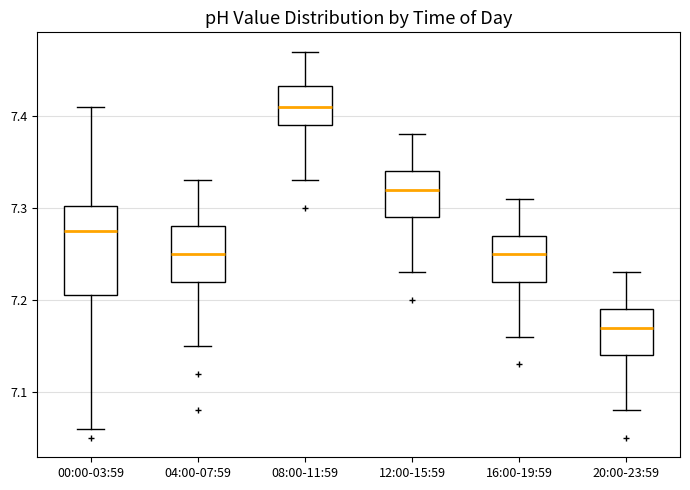

Reading left to right, read every box against the y-axis: the position of its median line, the range the box covers, and the ends of its whiskers. The values are not printed on the chart, so give them approximately, as read against the axis.

00:00-03:59: median 7.28, box 7.21 to 7.30, whiskers 7.06 to 7.41
04:00-07:59: median 7.25, box 7.22 to 7.28, whiskers 7.15 to 7.33
08:00-11:59: median 7.41, box 7.39 to 7.43, whiskers 7.33 to 7.47
12:00-15:59: median 7.32, box 7.29 to 7.34, whiskers 7.23 to 7.38
16:00-19:59: median 7.25, box 7.22 to 7.27, whiskers 7.16 to 7.31
20:00-23:59: median 7.17, box 7.14 to 7.19, whiskers 7.08 to 7.23